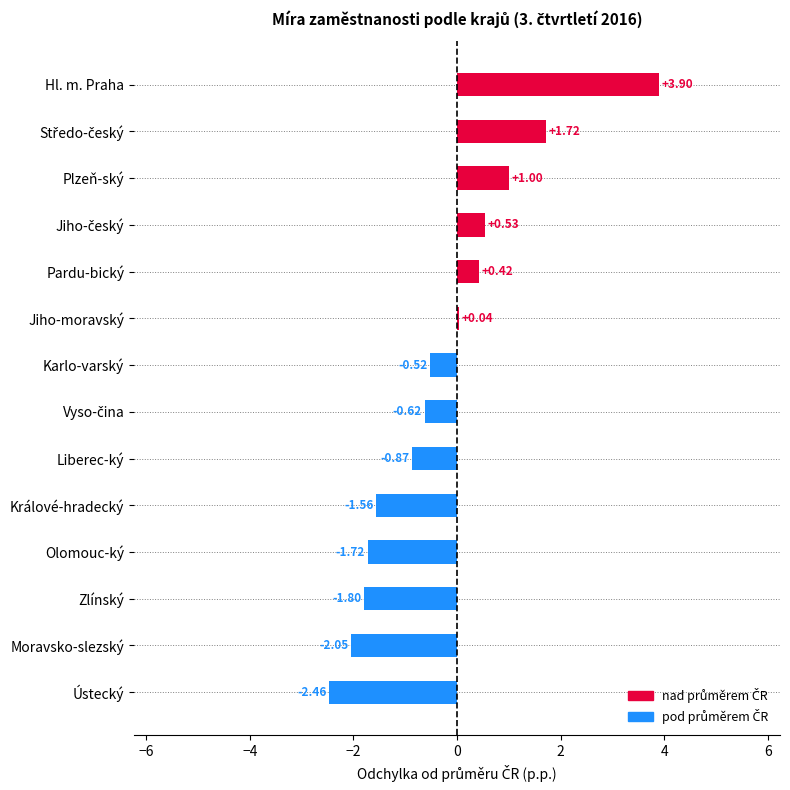

Which label corresponds to the largest value in the chart?

Hl. m. Praha